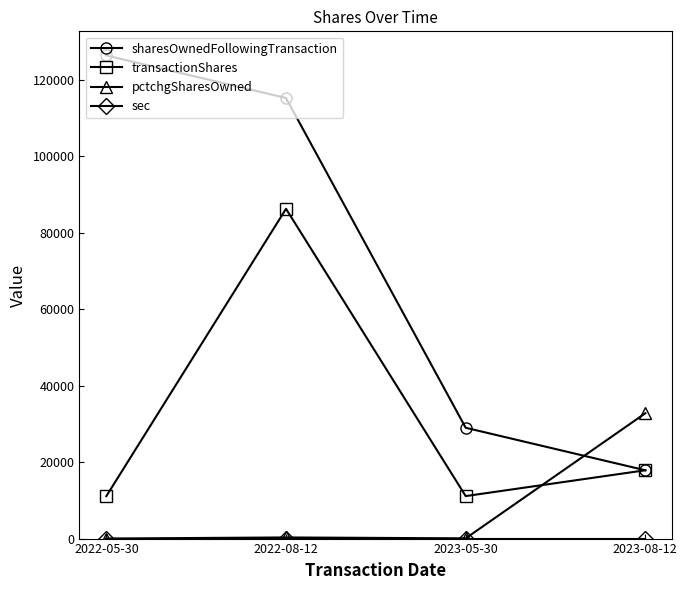

What position from the left is 2022-08-12?

2